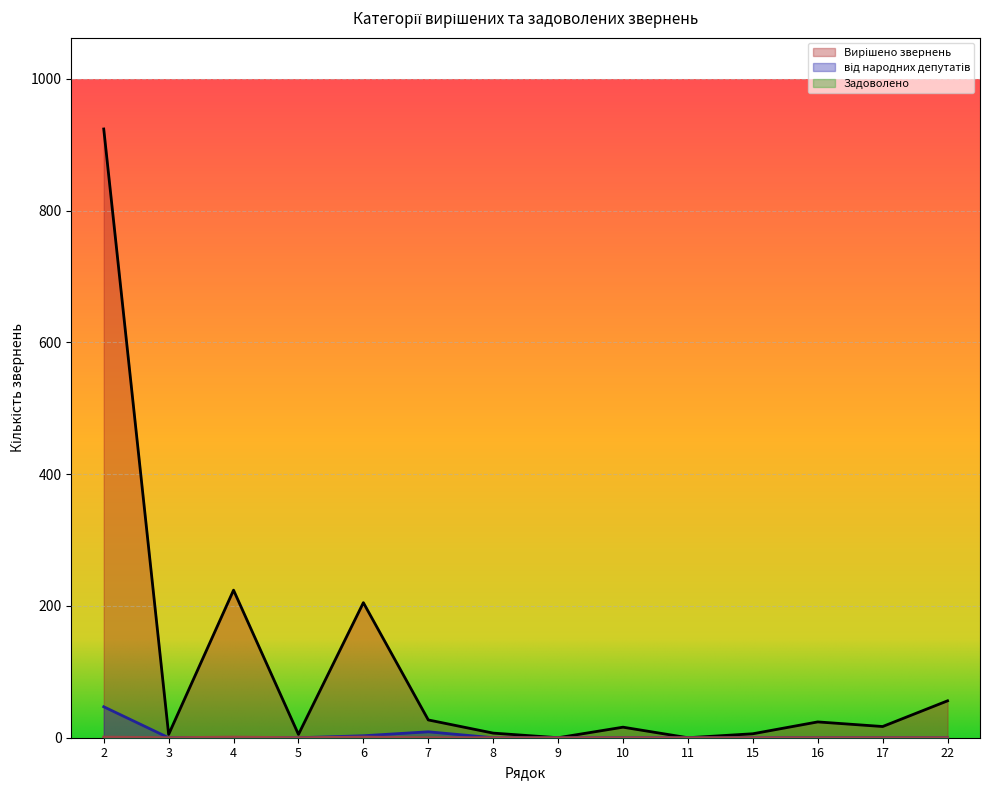

How many interior local valleys does the Вирішено звернень series have?

5